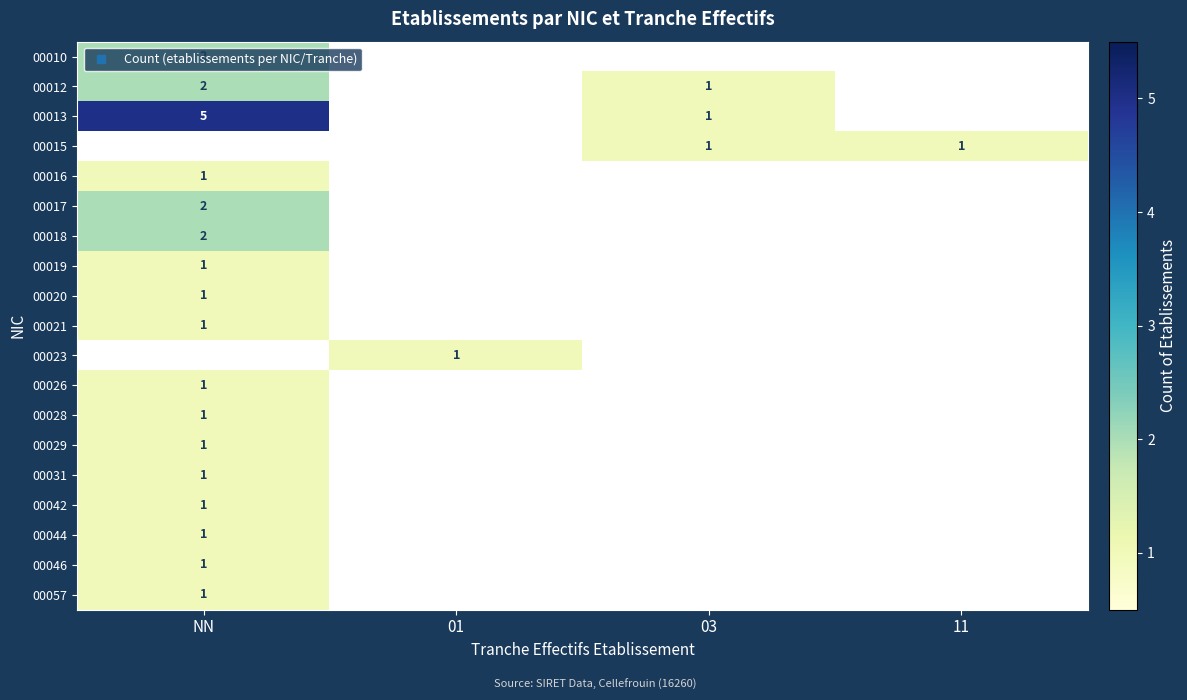

The 00012 series shows 2 at NN. True or false?

True